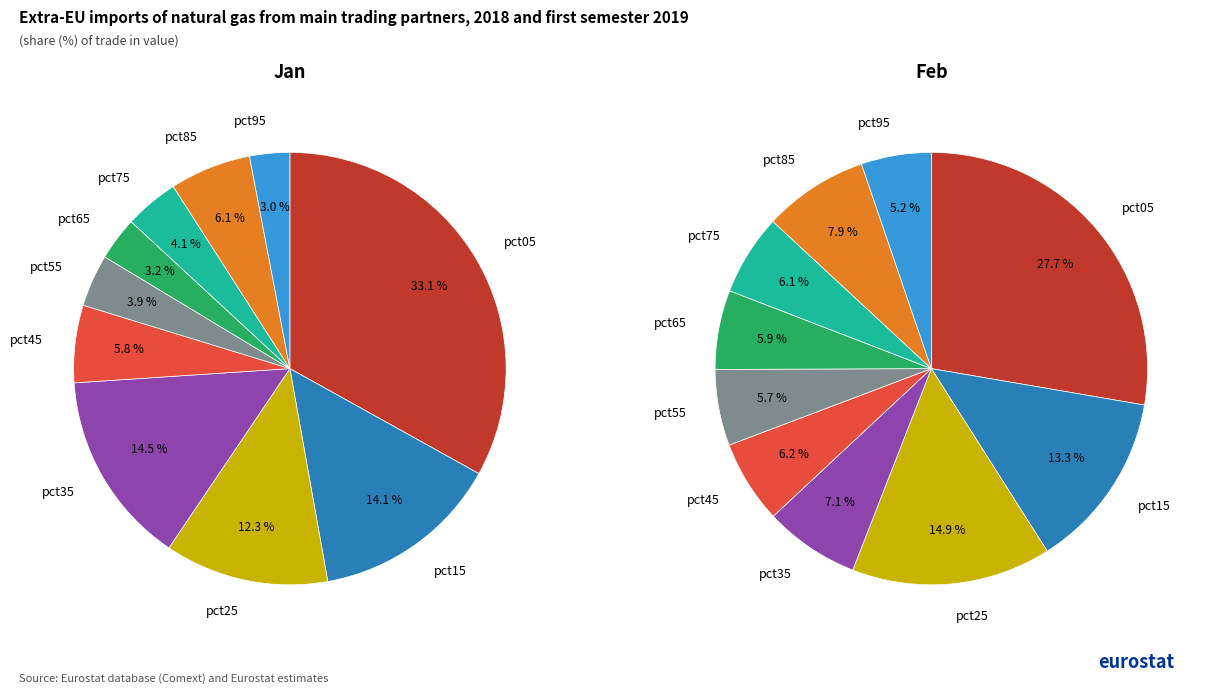

To the nearest percent, what is the combined percentage of jan_values and 5?

33%